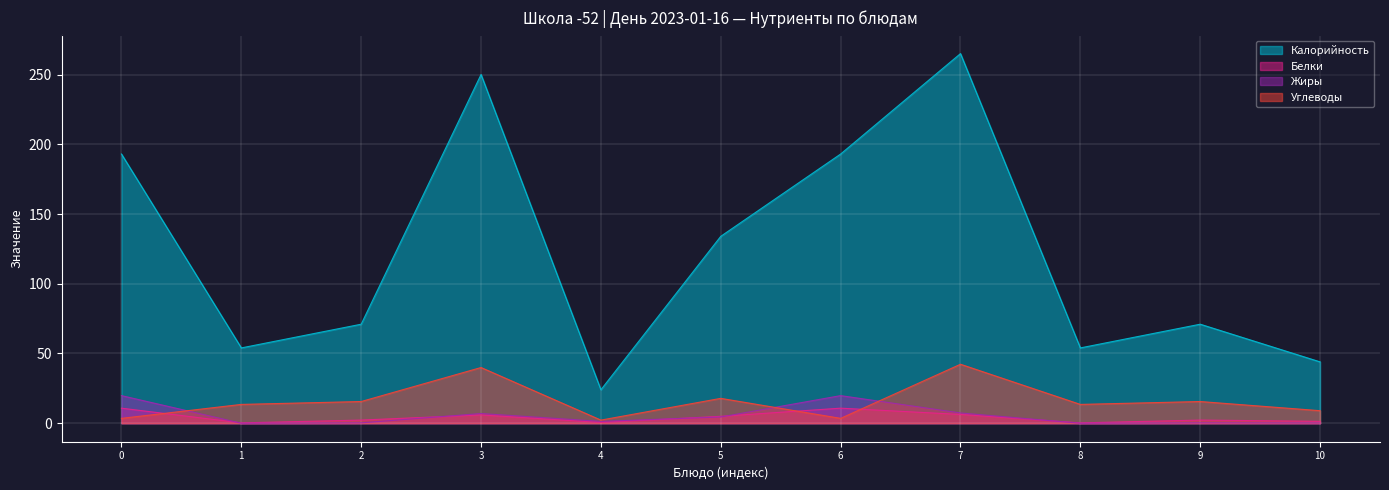

At which category is the sum across all series the highest?

7